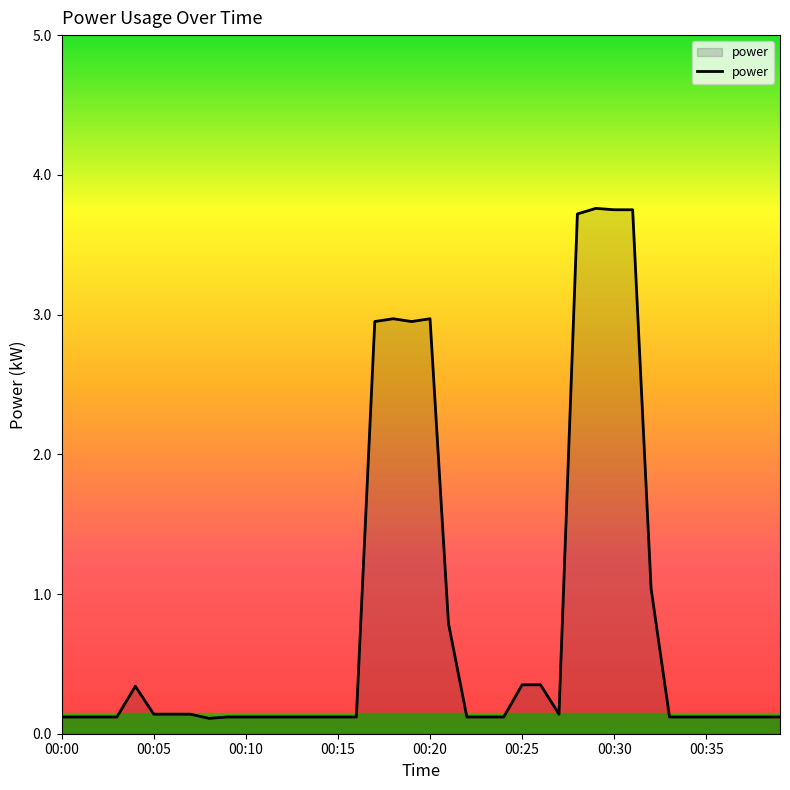

What is the greatest value displayed?

3.8